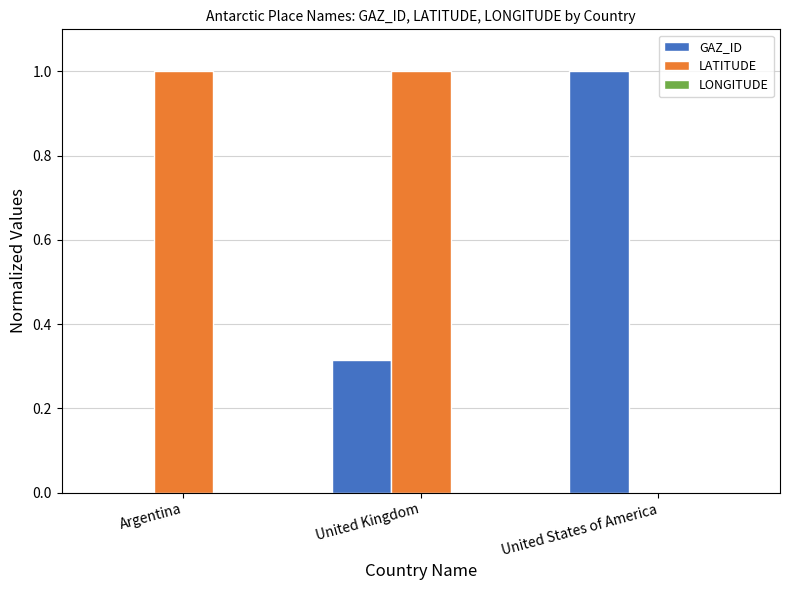

What is the average value of the GAZ_ID series?

0.4